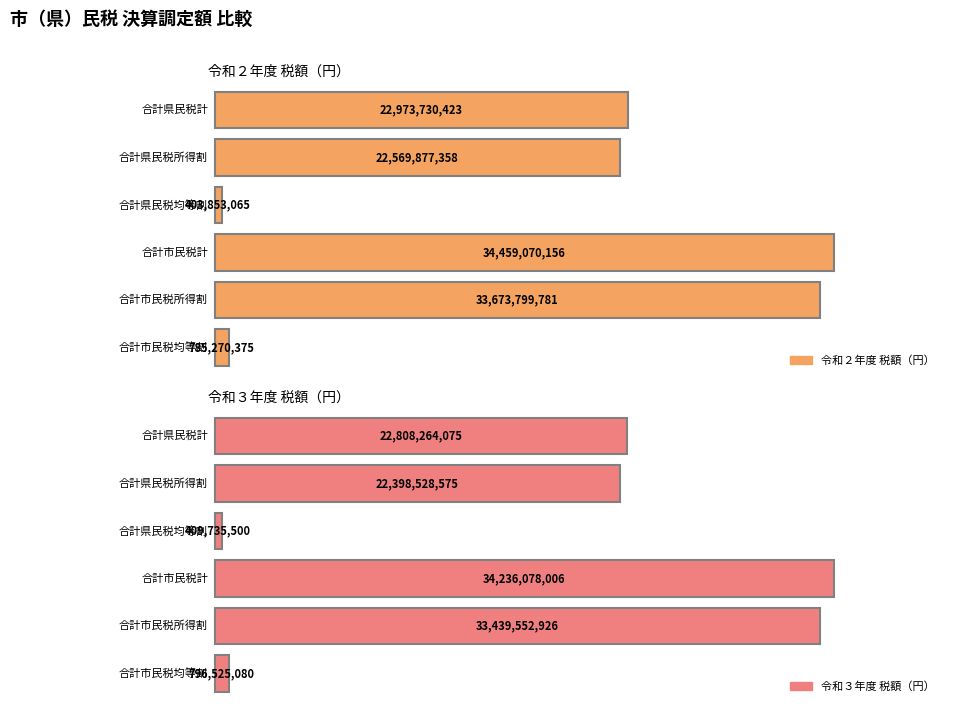

Is it true that 令和２年度 税額（円） equals 12742727390 at 普通徴収市民税計?

False